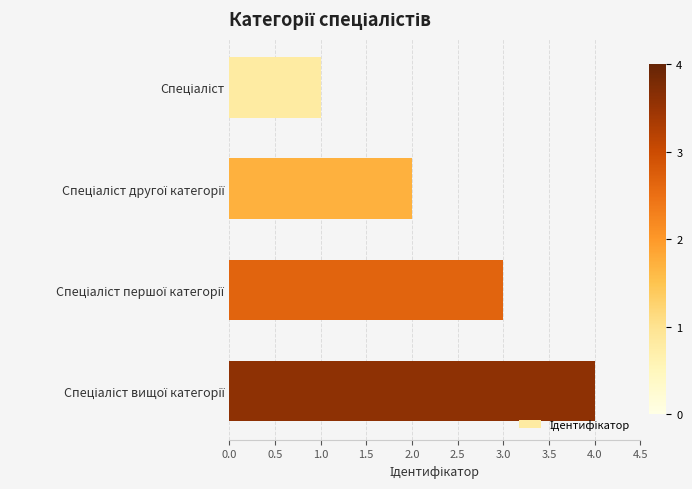

What is the maximum value shown in the chart?

4